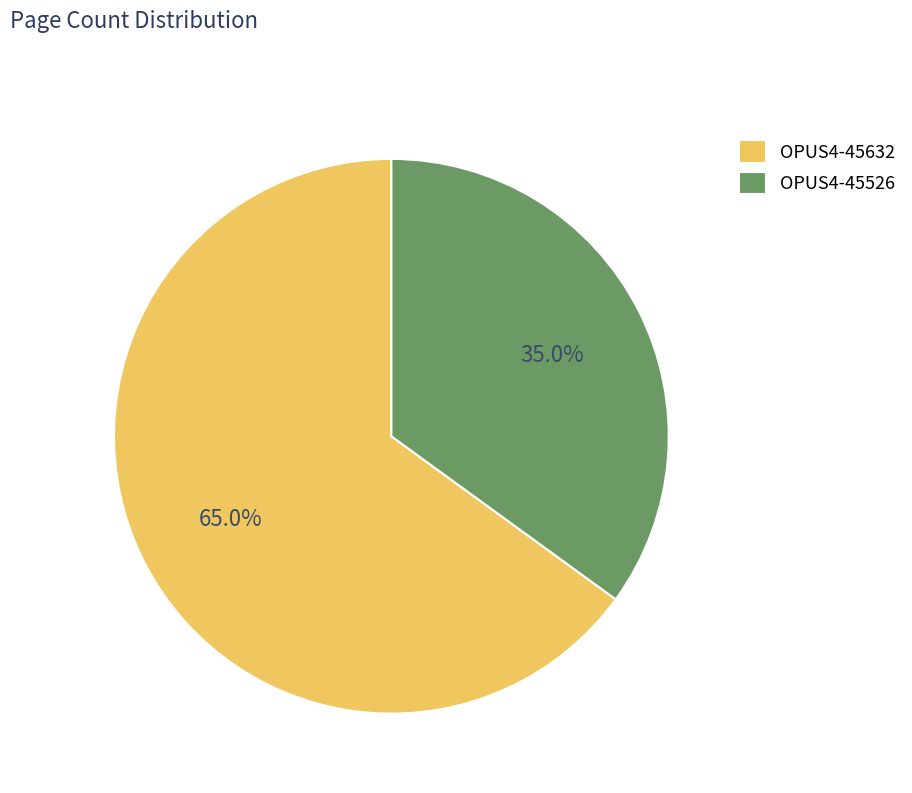

Approximately how many times larger is the value at OPUS4-45526 compared to OPUS4-45632?

0.5